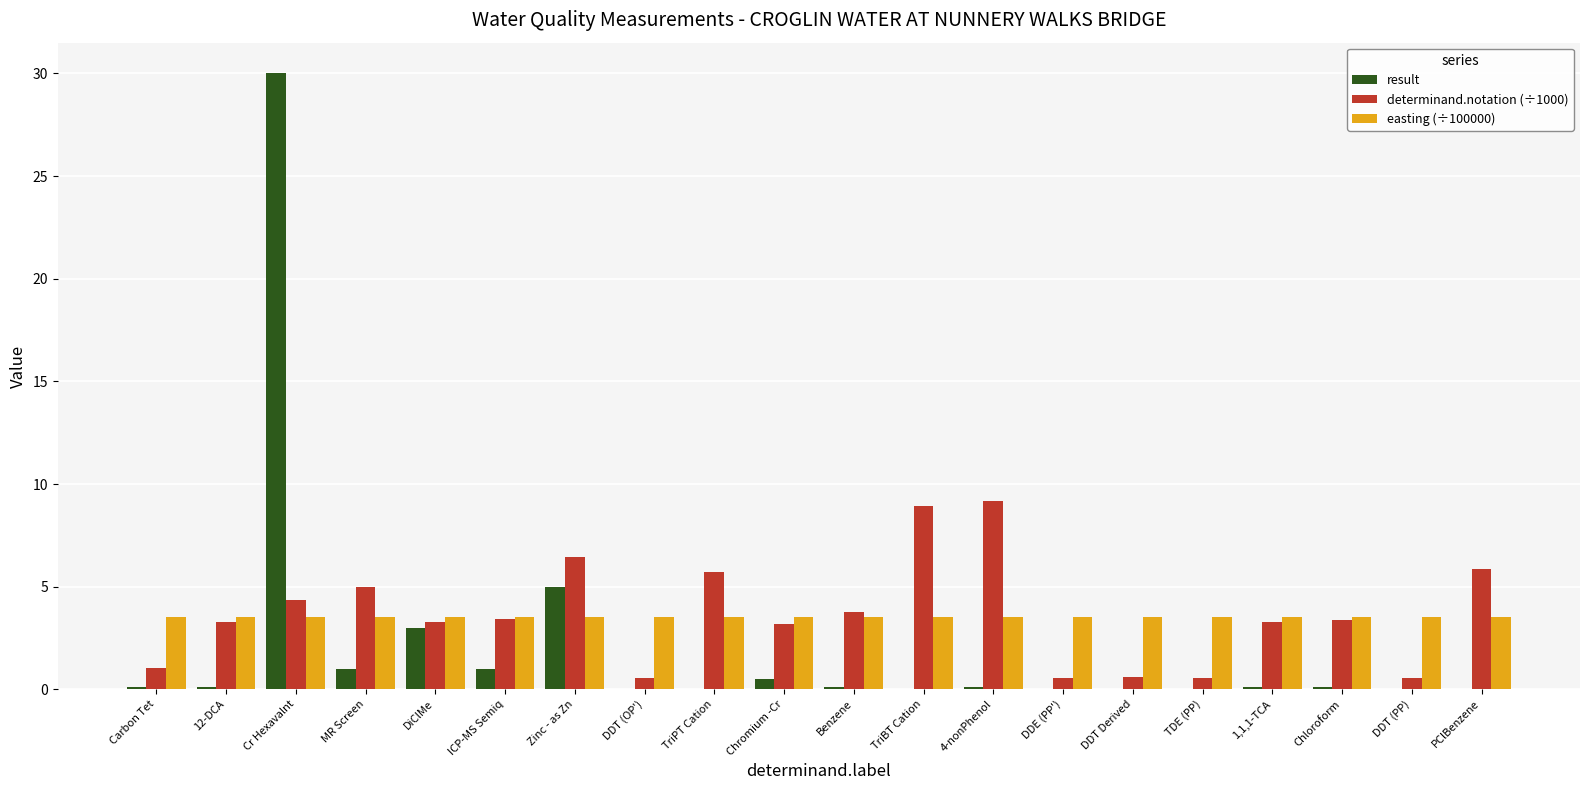

At which category is the sum across all series the highest?

Cr Hexavalnt